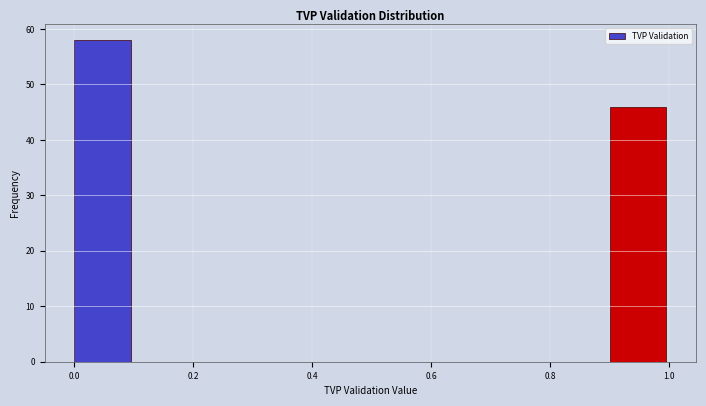

Reading left to right, list every bar in this chart as the range it spans on the x-axis followed by its height. The values are not printed on the chart, so give them approximately, as read against the axis.

0.0 to 0.1: 58
0.1 to 0.2: 0
0.2 to 0.3: 0
0.3 to 0.4: 0
0.4 to 0.5: 0
0.5 to 0.6: 0
0.6 to 0.7: 0
0.7 to 0.8: 0
0.8 to 0.9: 0
0.9 to 1.0: 46